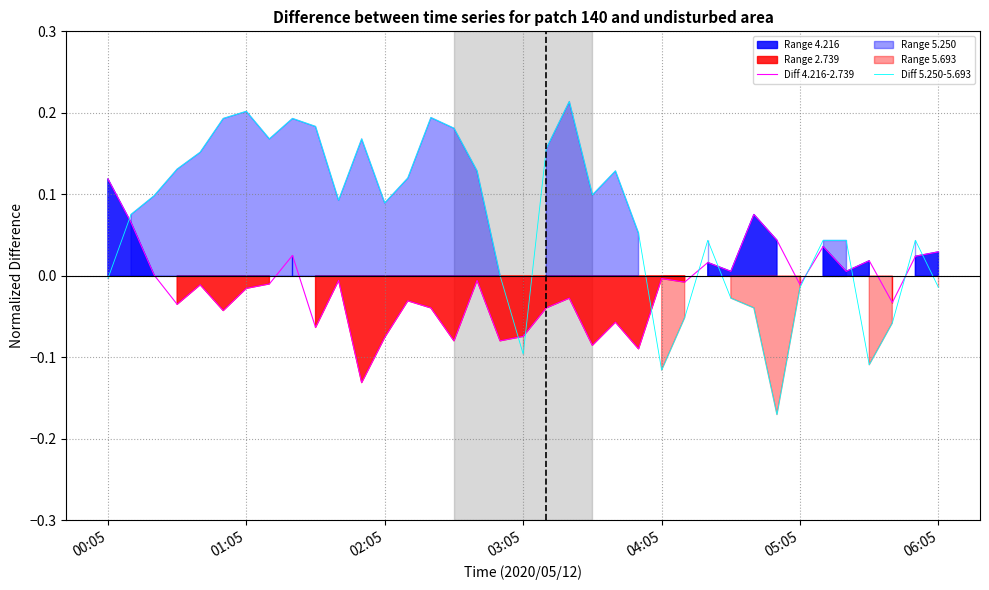

Which category has the lowest value across all series?

29